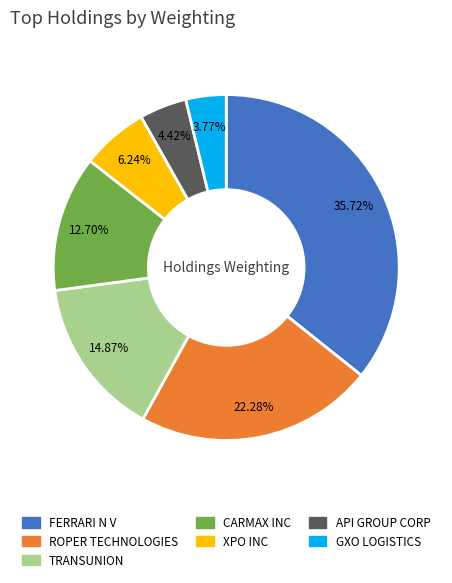

Is there a majority slice in this chart?

No